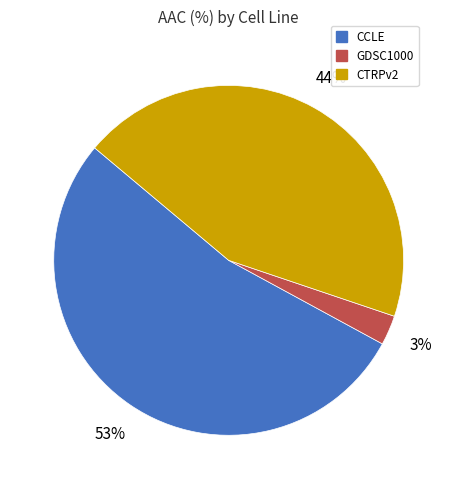

Which slice represents more than half of the pie?

CCLE